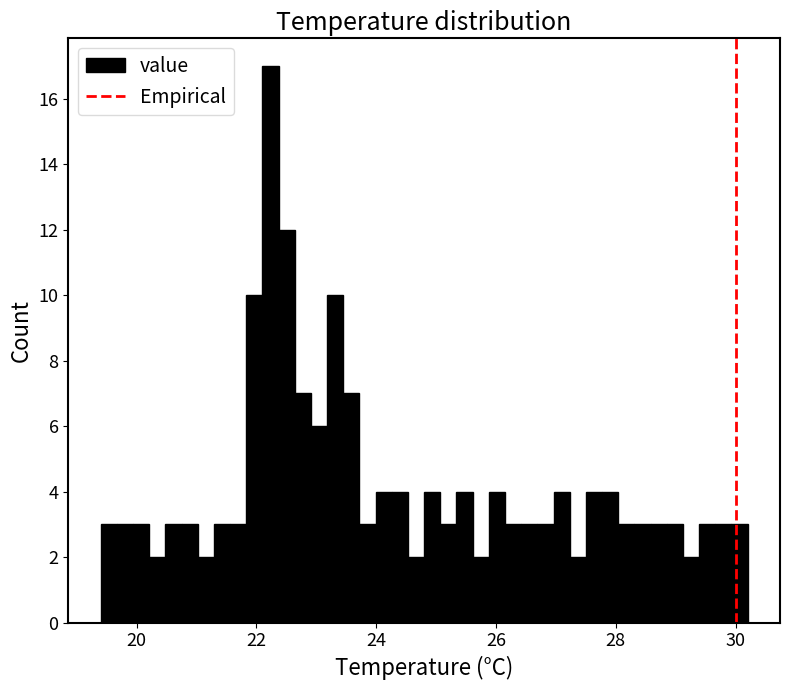

Read against the x-axis, roughly where is the centre of the tallest bar?

22.2